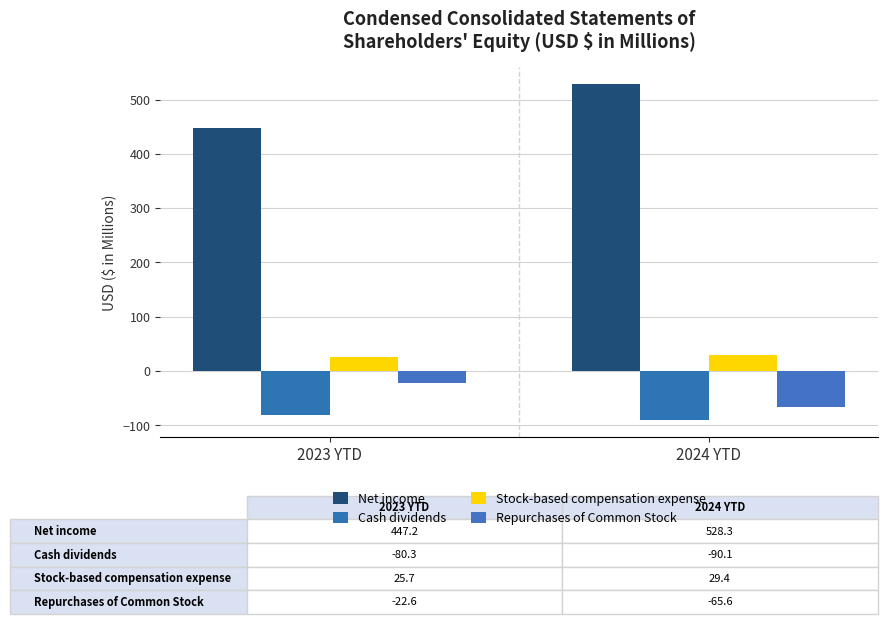

What position from the right is 2024 YTD?

1